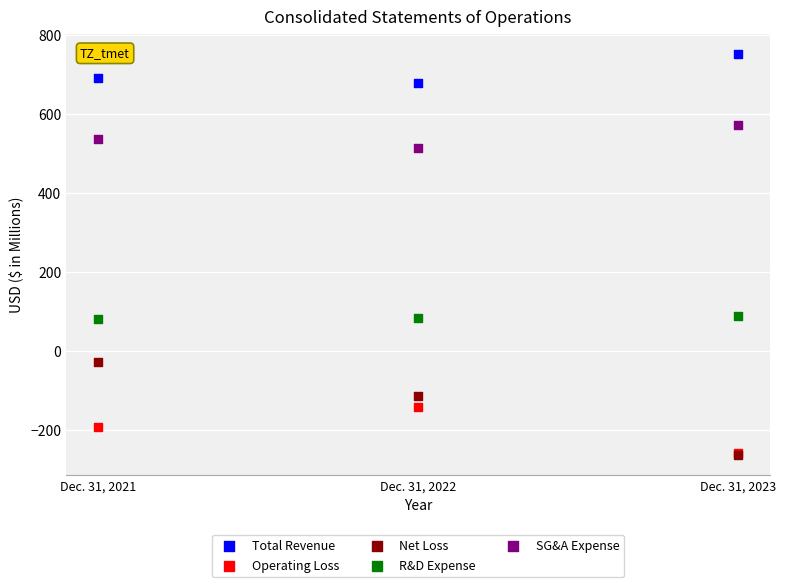

Which series reaches the maximum Y coordinate?

Total Revenue